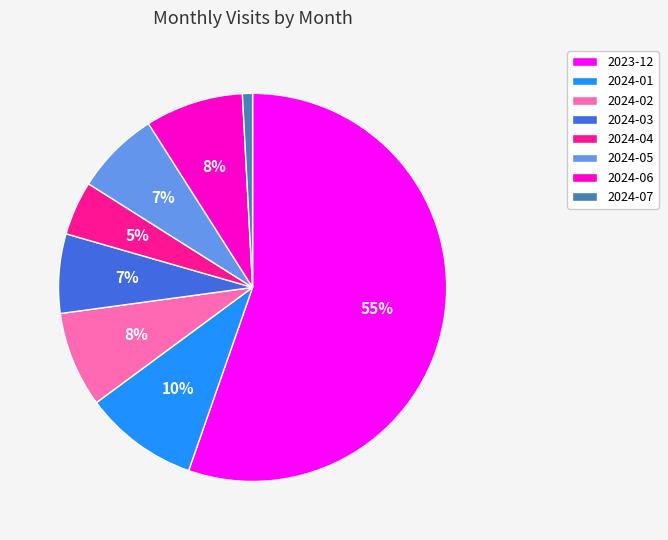

Is the sum of 2024-01 and 2023-12 greater than half?

Yes